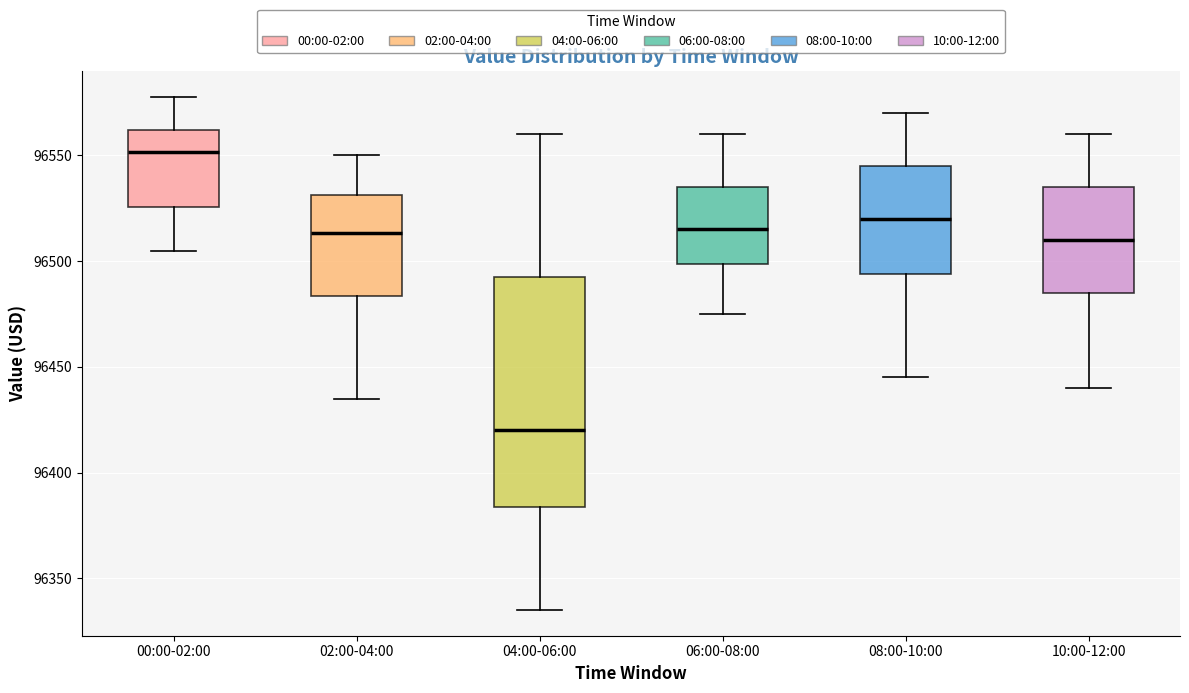

Reading left to right, transcribe this box plot: for each box, give where its median line is, the range the box spans, and where its two whiskers end, as read against the y-axis. The values are not printed on the chart, so give them approximately, as read against the axis.

00:00-02:00: median 96550, box 96525 to 96560, whiskers 96505 to 96580
02:00-04:00: median 96515, box 96485 to 96530, whiskers 96435 to 96550
04:00-06:00: median 96420, box 96385 to 96495, whiskers 96335 to 96560
06:00-08:00: median 96515, box 96500 to 96535, whiskers 96475 to 96560
08:00-10:00: median 96520, box 96495 to 96545, whiskers 96445 to 96570
10:00-12:00: median 96510, box 96485 to 96535, whiskers 96440 to 96560